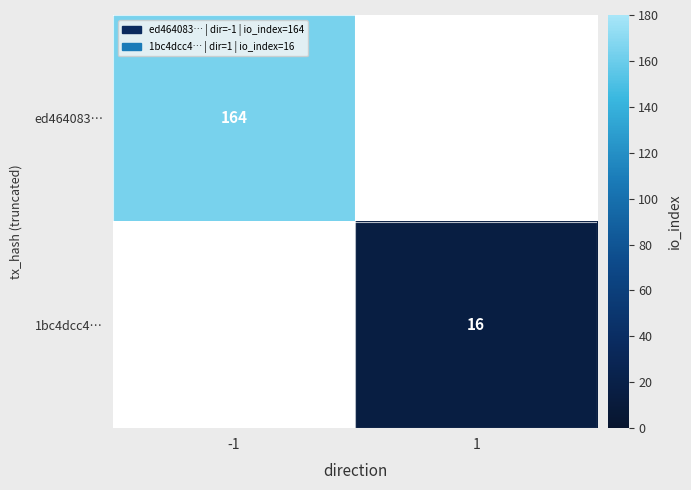

Between 1 and -1, which is larger?

-1